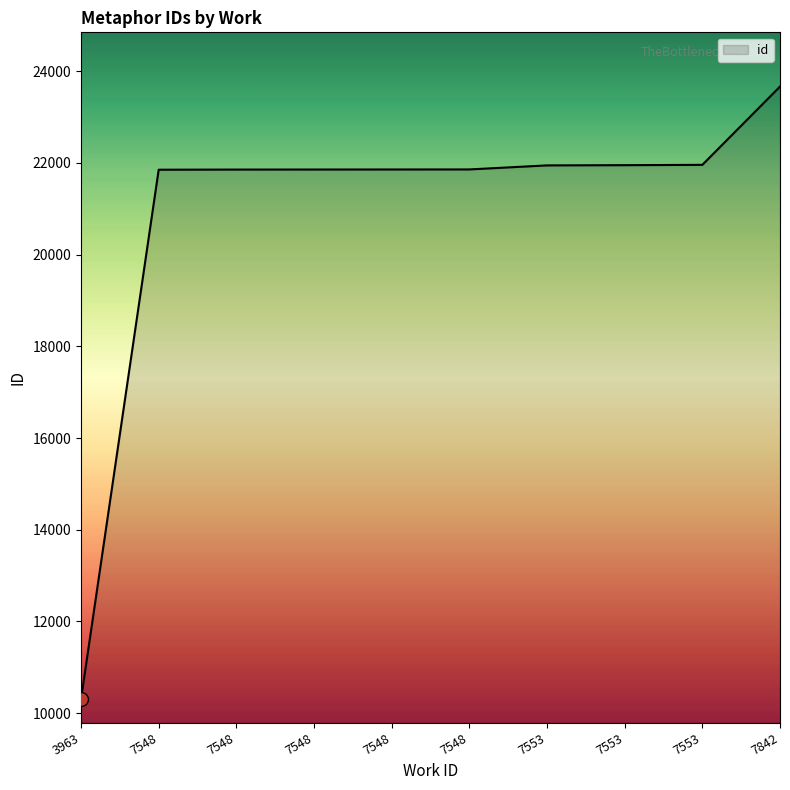

Which category has the highest value across all series?

7842